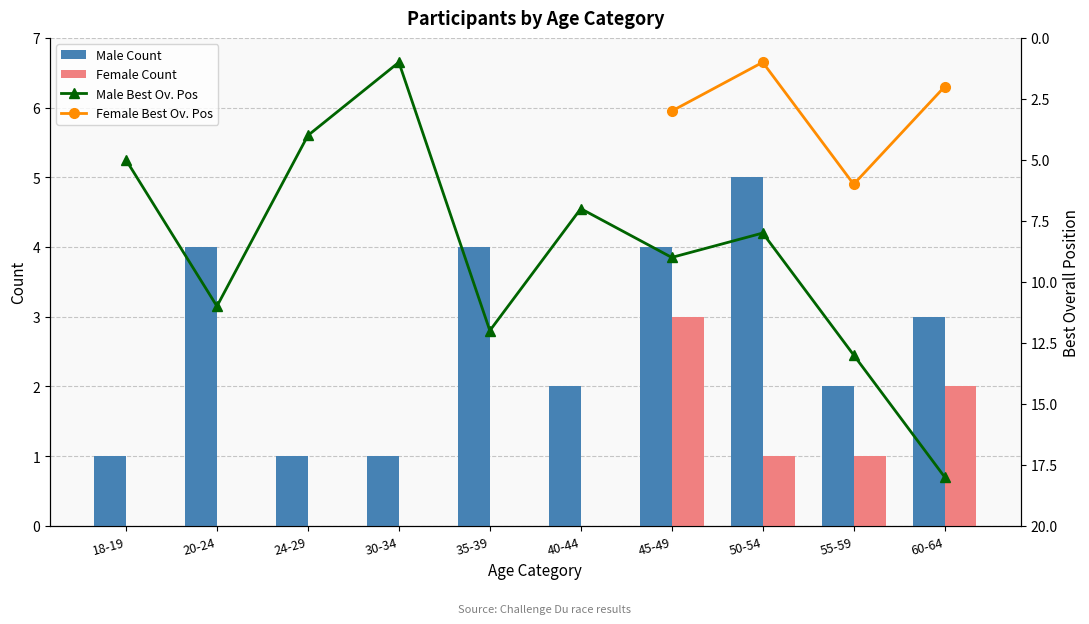

At which category is the sum across all series the highest?

60-64